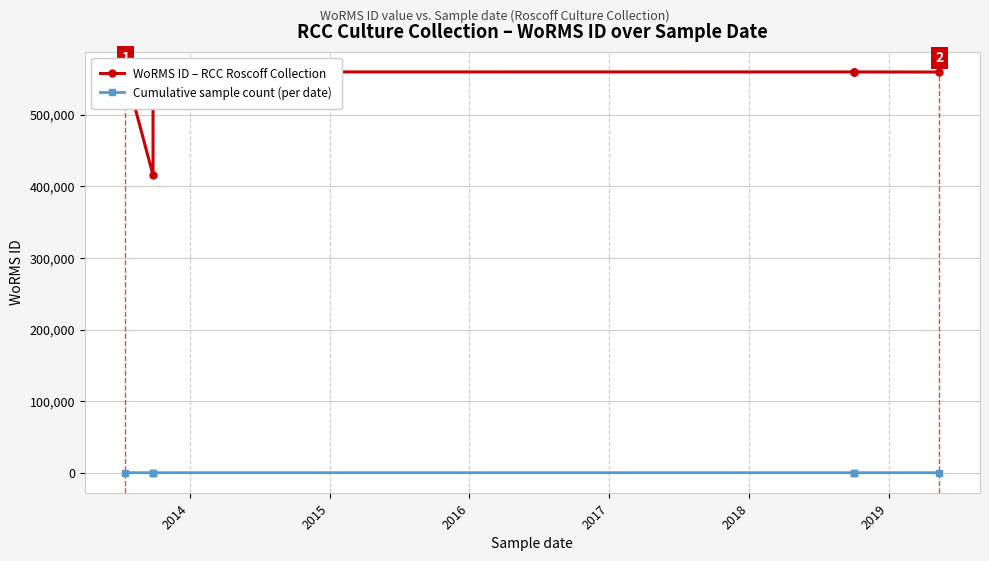

Reading left to right, list all the values displayed in this chart.

WoRMS ID – RCC Roscoff Collection: 559757	415634	559638	559763	559740	559740	559740	559610
Cumulative sample count (per date): 1	4	4	4	7	7	7	8